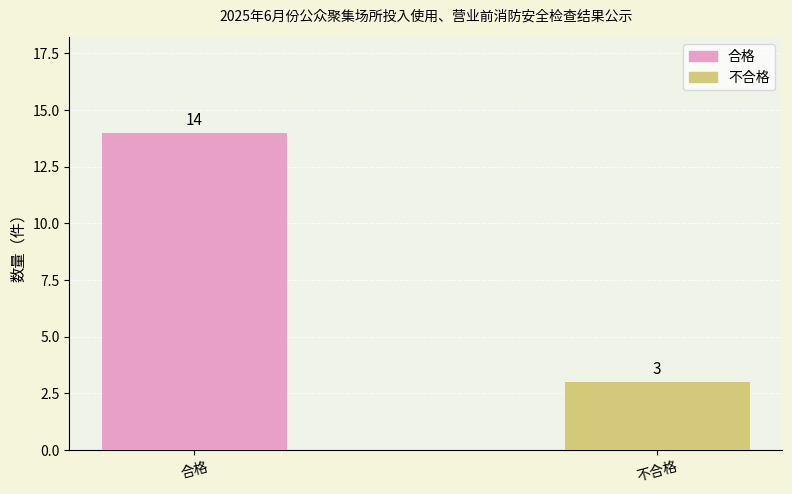

What is the ratio of the value at 合格 to the value at 不合格?

4.7